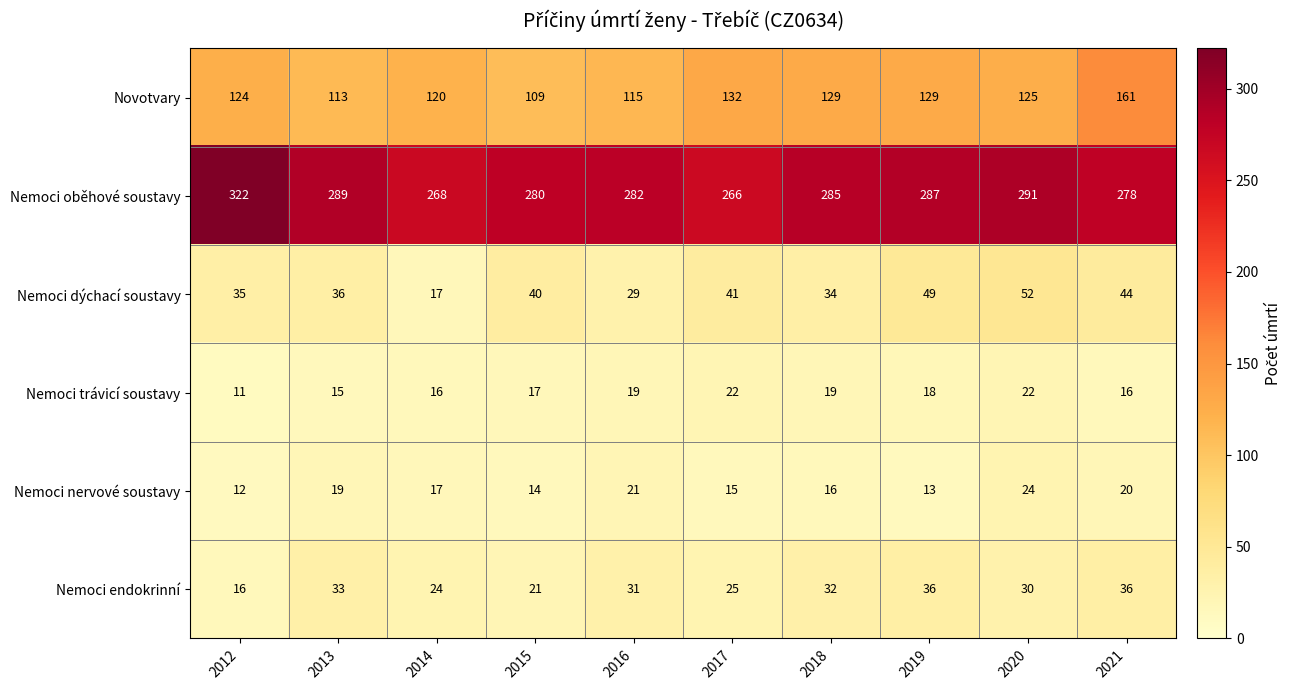

The Nemoci oběhové soustavy series shows 285 at 2018. True or false?

True